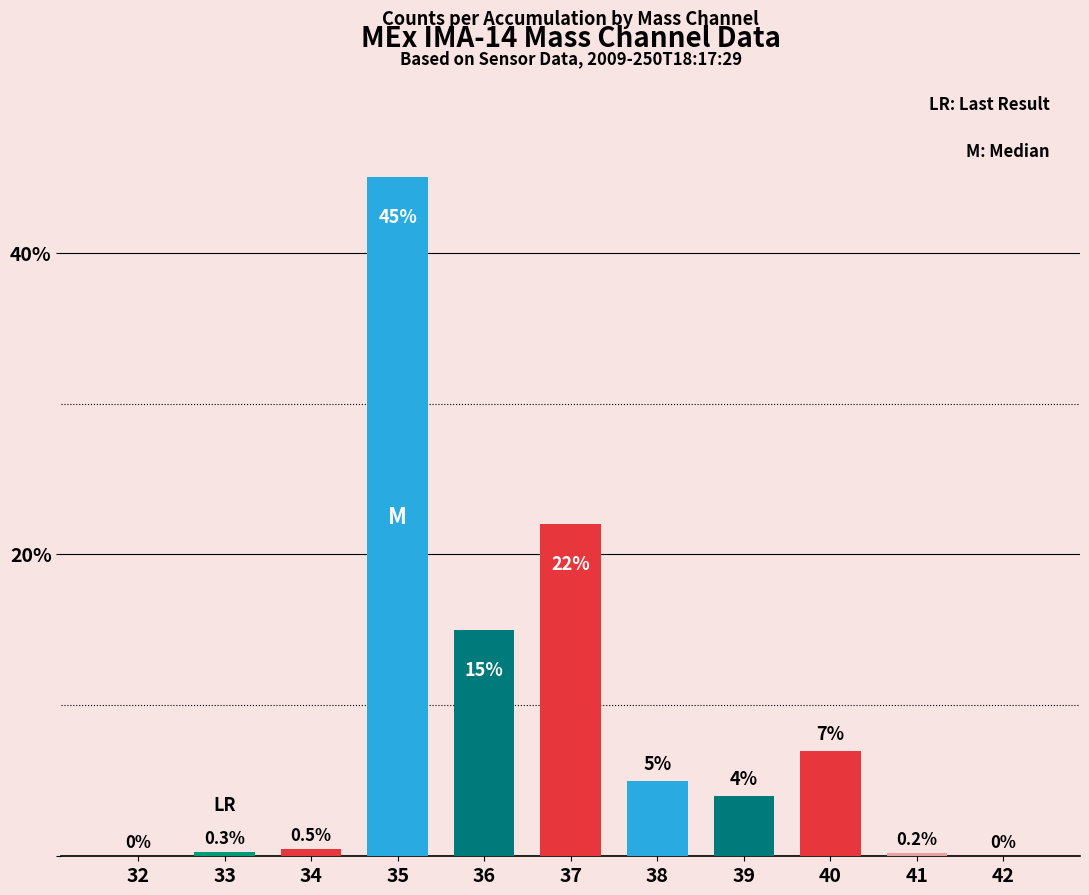

The chart shows a value of 0.0 at 32. True or false?

True